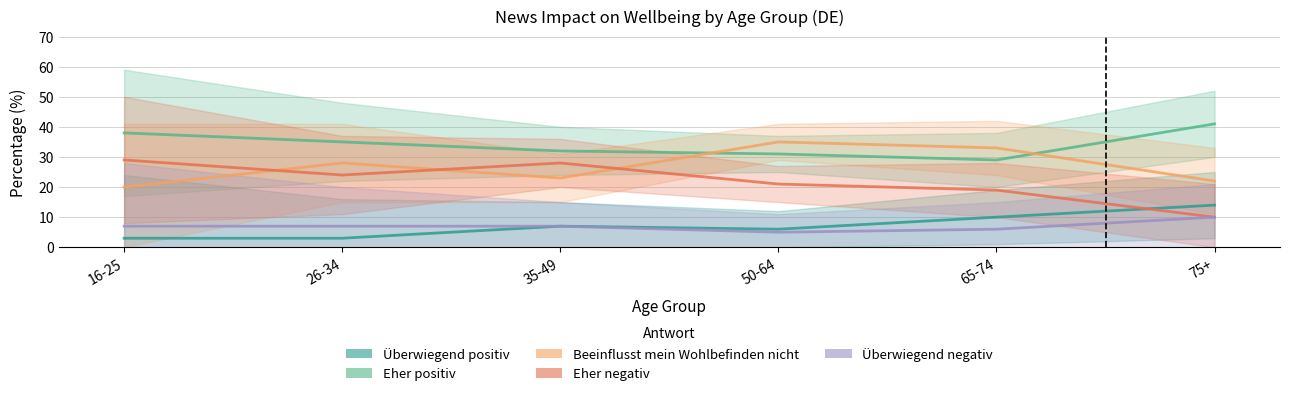

Reading right to left, transcribe all the data shown in this chart.

Überwiegend positiv: 75+=14	65-74=10	50-64=6	35-49=7	26-34=3	16-25=3
Eher positiv: 75+=41	65-74=29	50-64=31	35-49=32	26-34=35	16-25=38
Beeinflusst mein Wohlbefinden nicht: 75+=22	65-74=33	50-64=35	35-49=23	26-34=28	16-25=20
Eher negativ: 75+=10	65-74=19	50-64=21	35-49=28	26-34=24	16-25=29
Überwiegend negativ: 75+=10	65-74=6	50-64=5	35-49=7	26-34=7	16-25=7